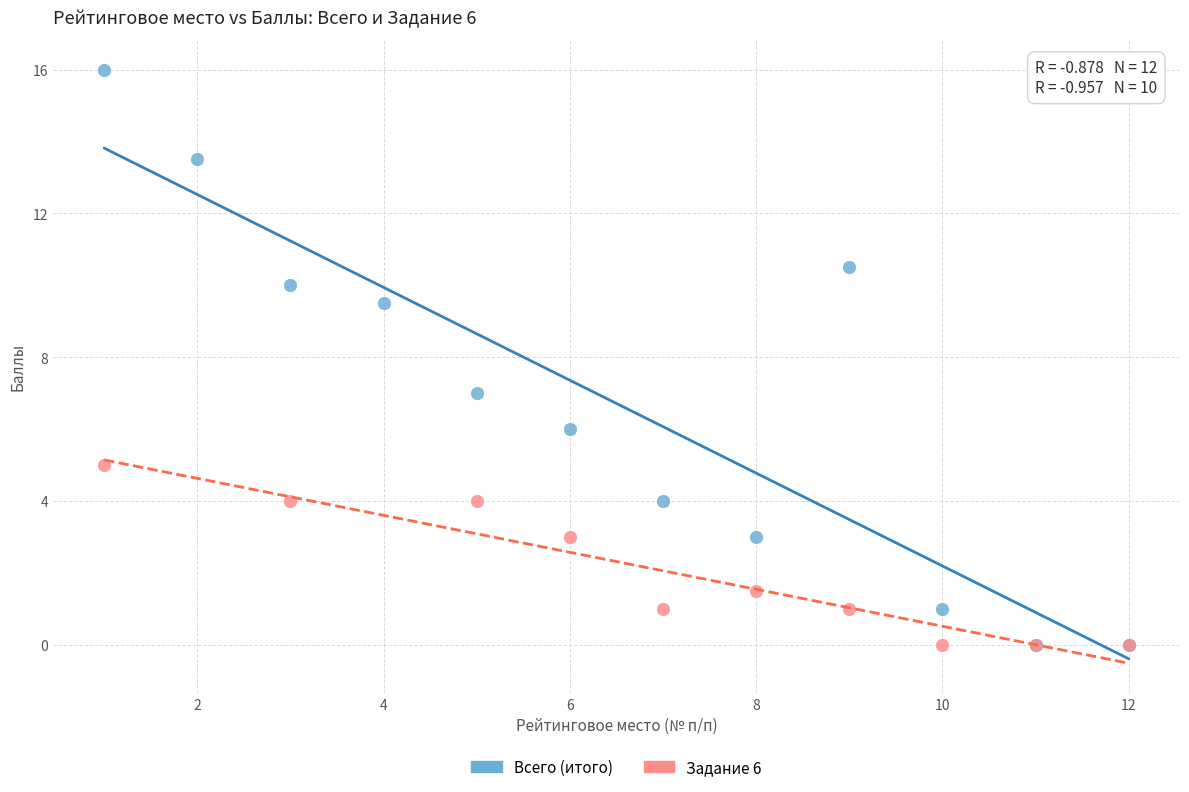

Which series has the largest Y range (max minus min)?

Всего (итого)